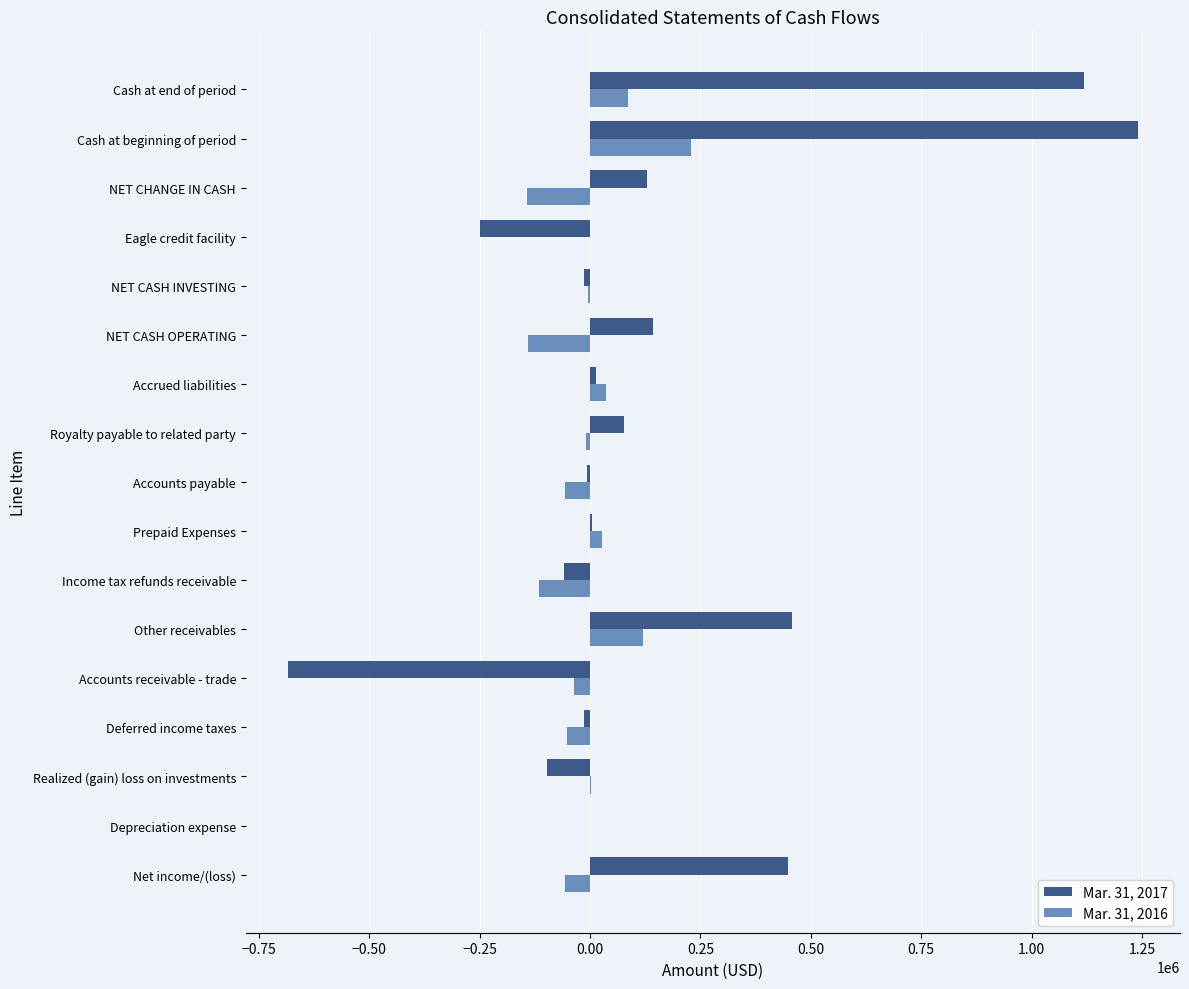

Count the number of categories in the chart.

17